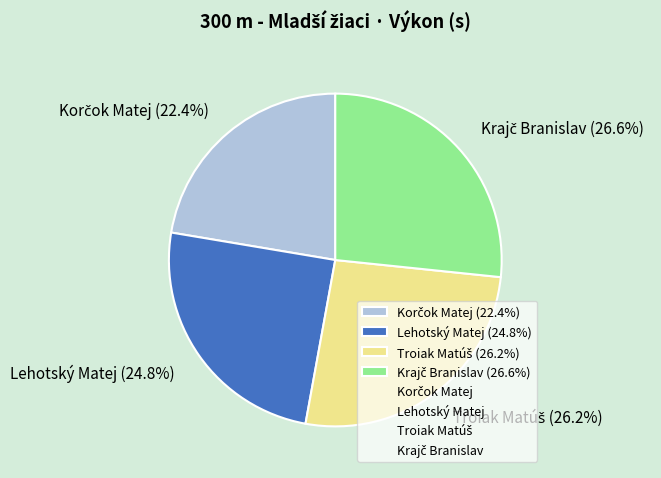

Count the number of slices in the pie.

4